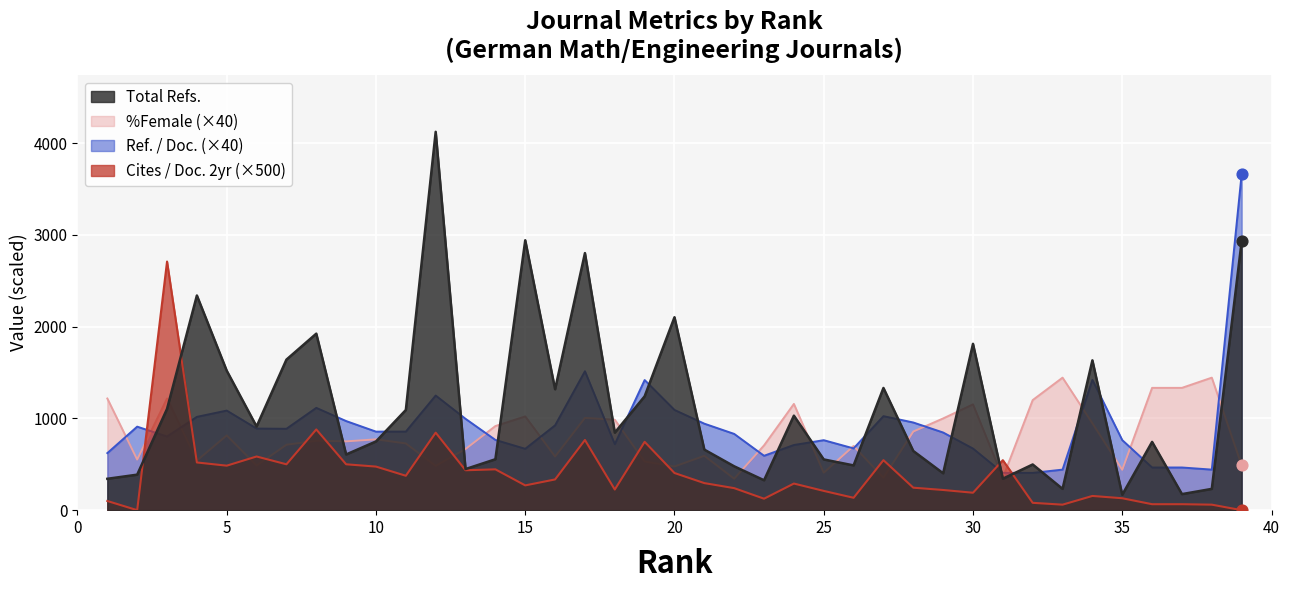

Which series has the widest spread of Y values?

Total Refs.